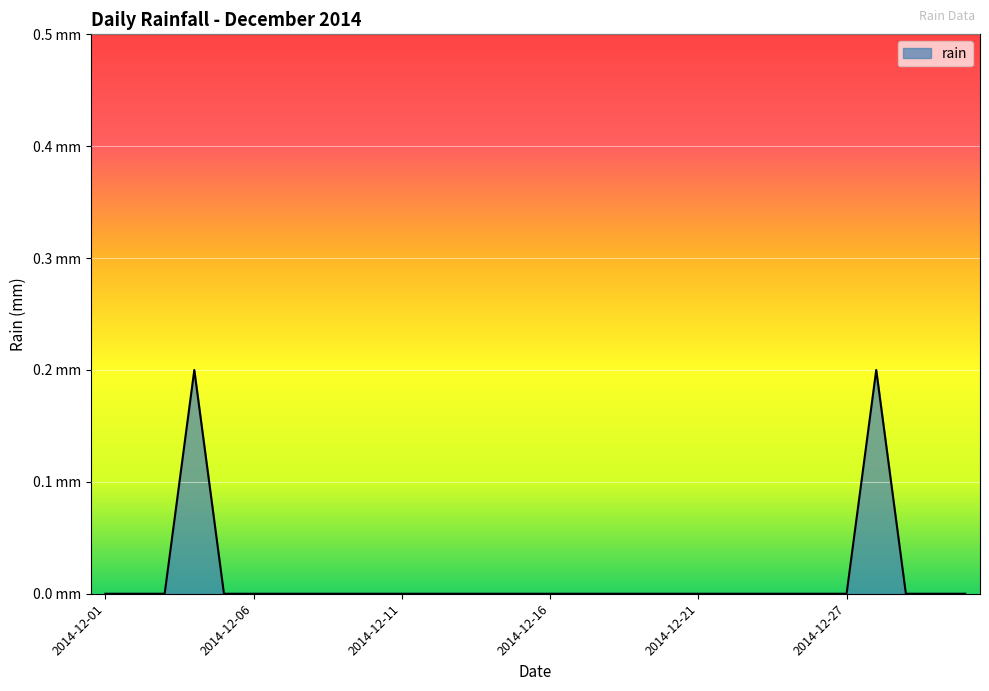

True or false: there are more than 2 points higher than both neighbors.

False